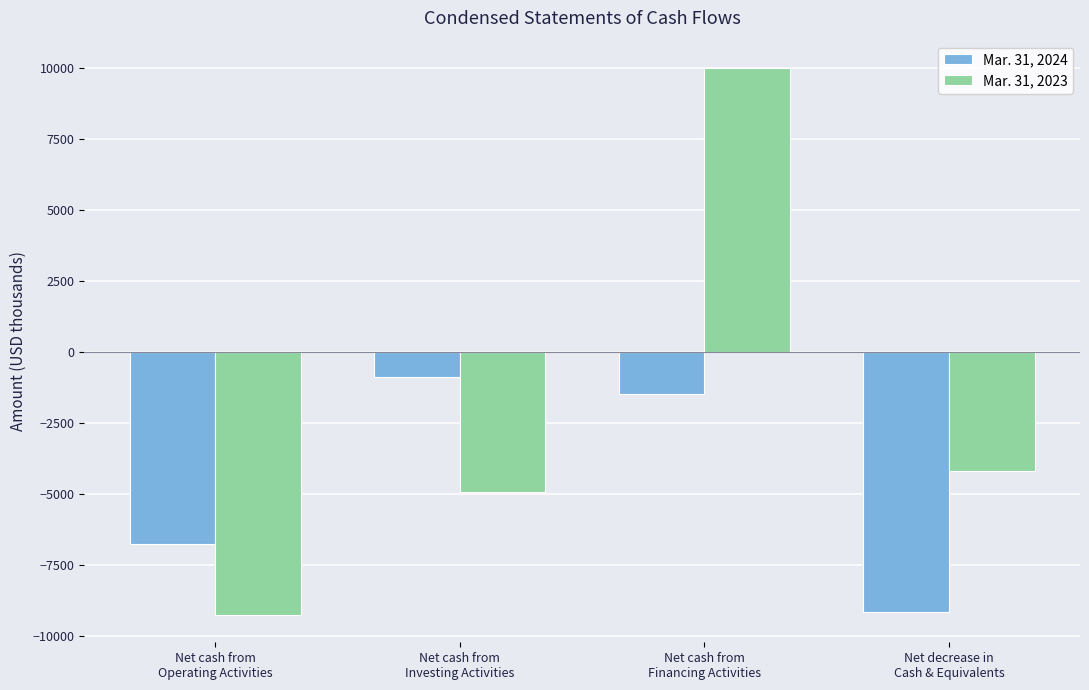

List the series in order of their peak value, highest first.

Mar. 31, 2023, Mar. 31, 2024